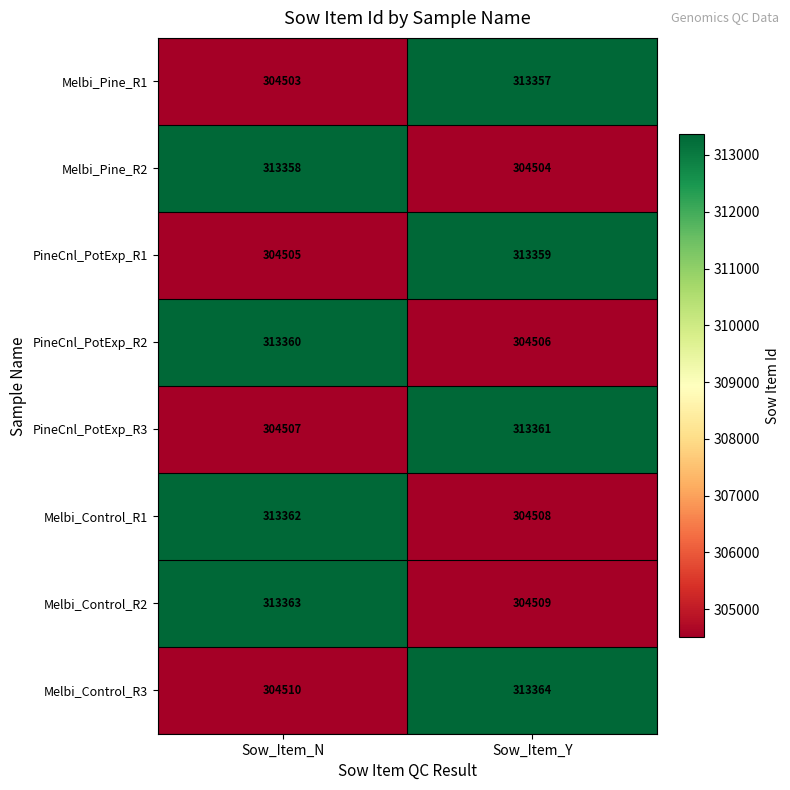

Count the number of categories in the chart.

2